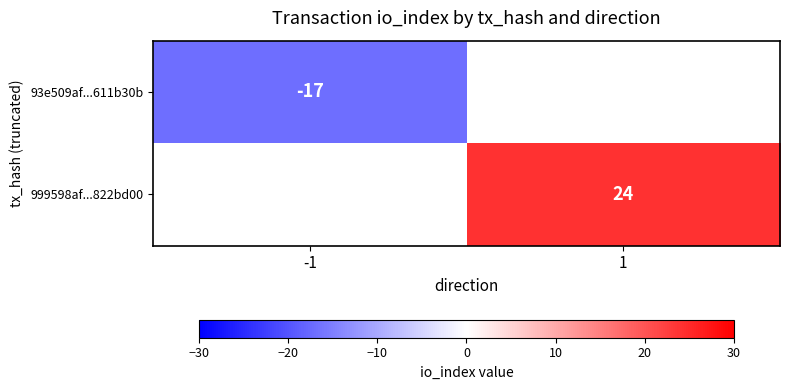

Is it true that 999598af...822bd00 equals 16 at 1?

False